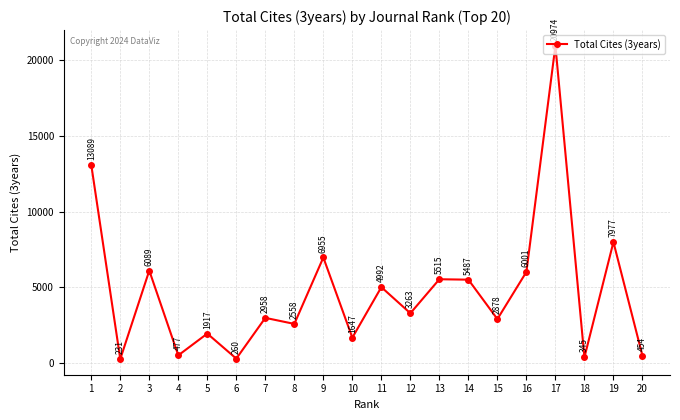

Rank the categories by value from highest to lowest.

17, 1, 19, 9, 3, 16, 13, 14, 11, 12, 7, 15, 8, 5, 10, 4, 20, 18, 6, 2